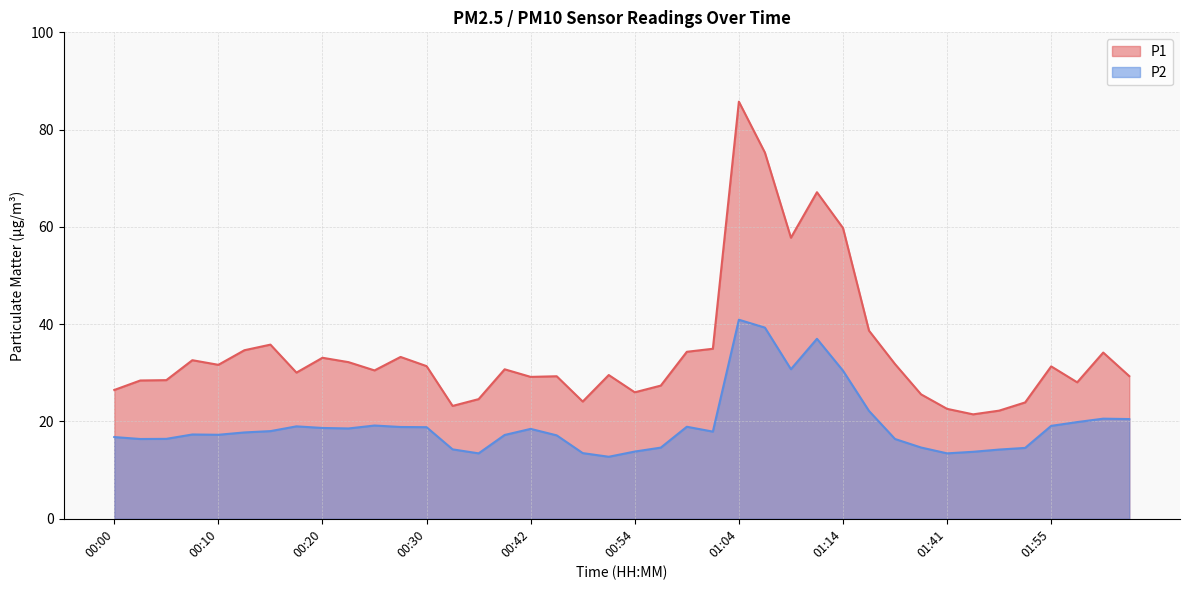

What are all the series names shown in the legend?

P1, P2